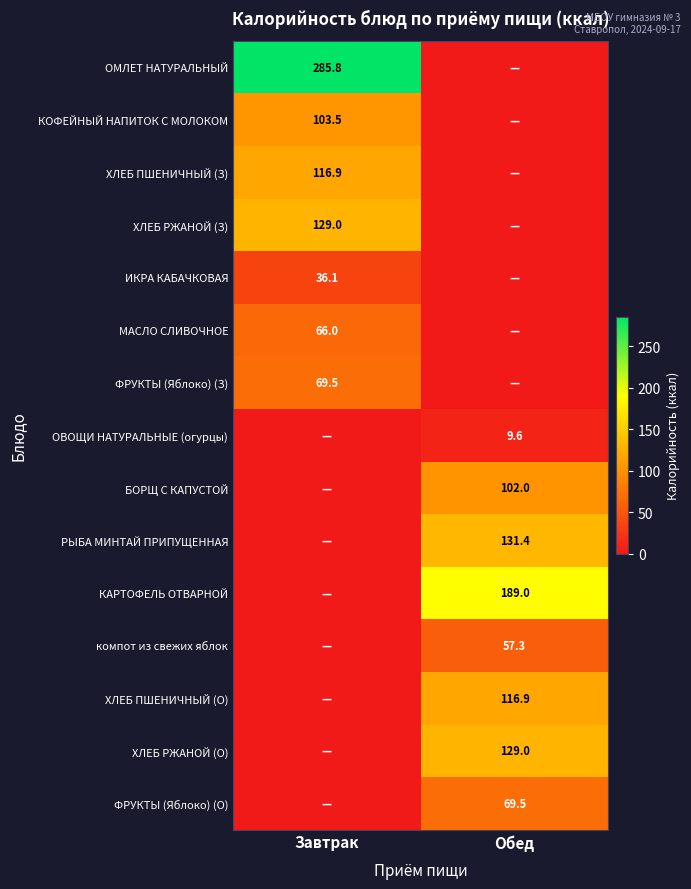

What is the difference between the highest and lowest values at Завтрак?

285.8